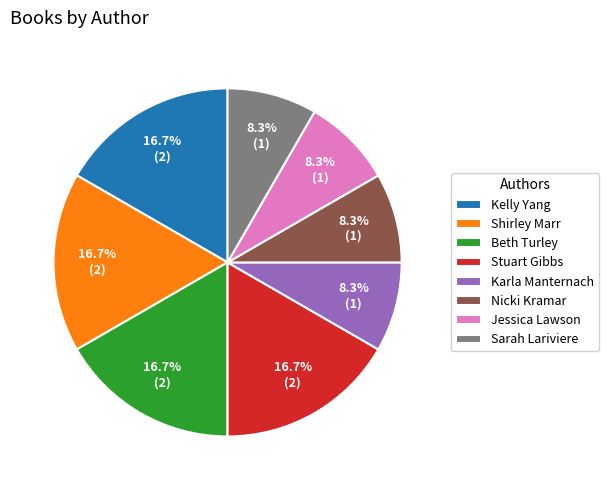

Which has a higher value, Sarah Lariviere or Stuart Gibbs?

Stuart Gibbs